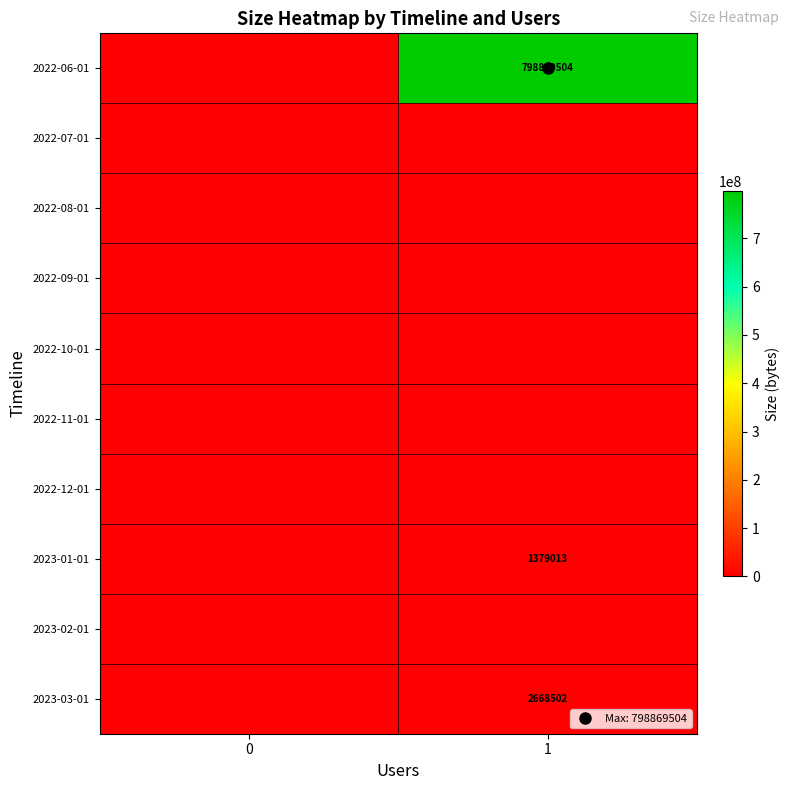

What is the maximum value shown in the chart?

798869504